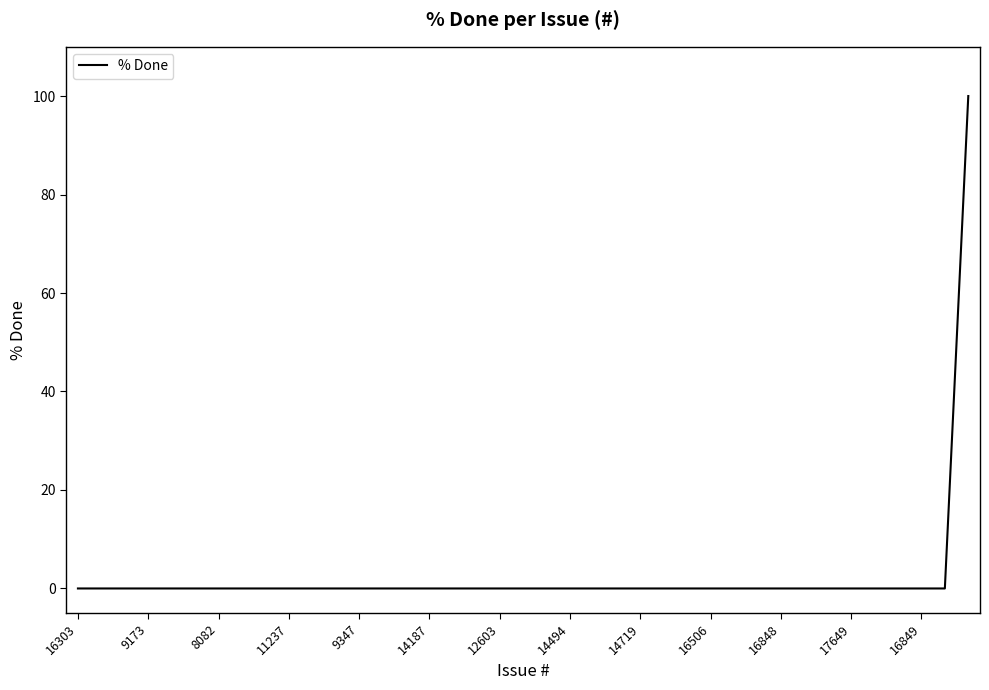

Reading left to right, what are all the values shown in this chart?

0	0	0	0	0	0	0	0	0	0	0	0	0	0	0	0	0	0	0	0	0	0	0	0	0	0	0	0	0	0	0	0	0	0	0	0	0	0	100